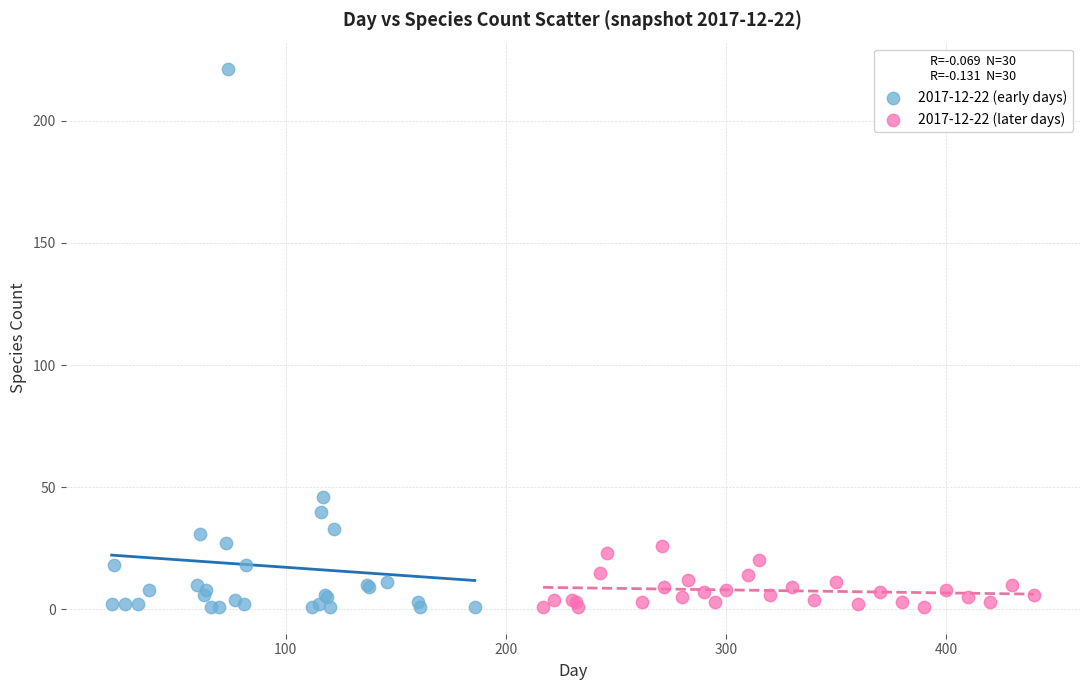

Which series reaches the maximum Y coordinate?

2017-12-22 (early days)